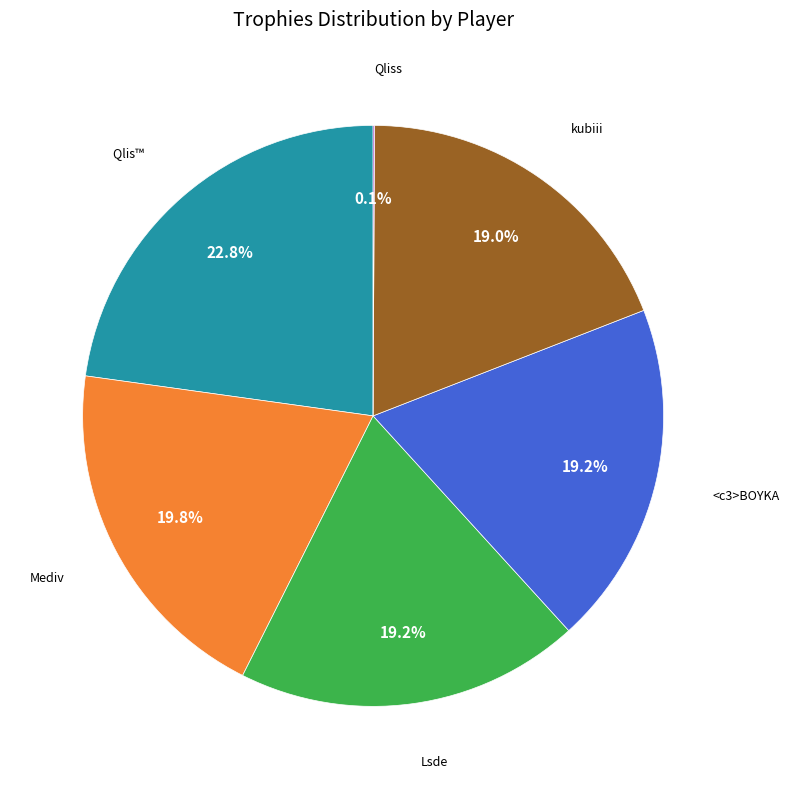

What percentage is the <c3>BOYKA slice, to the nearest percent?

19%